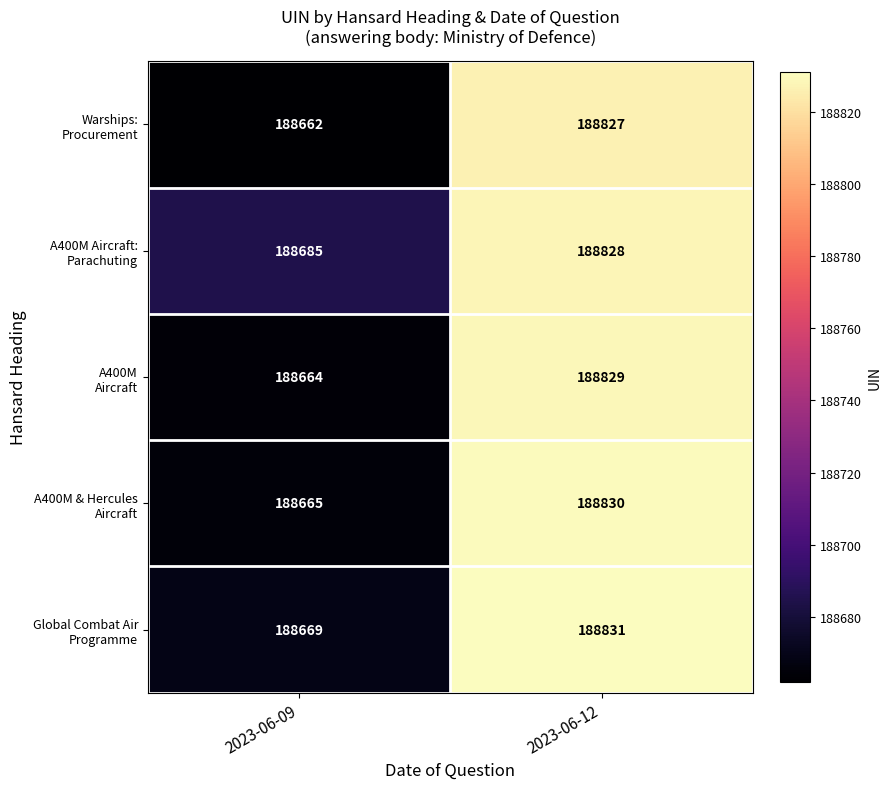

What is the smallest value displayed?

188662